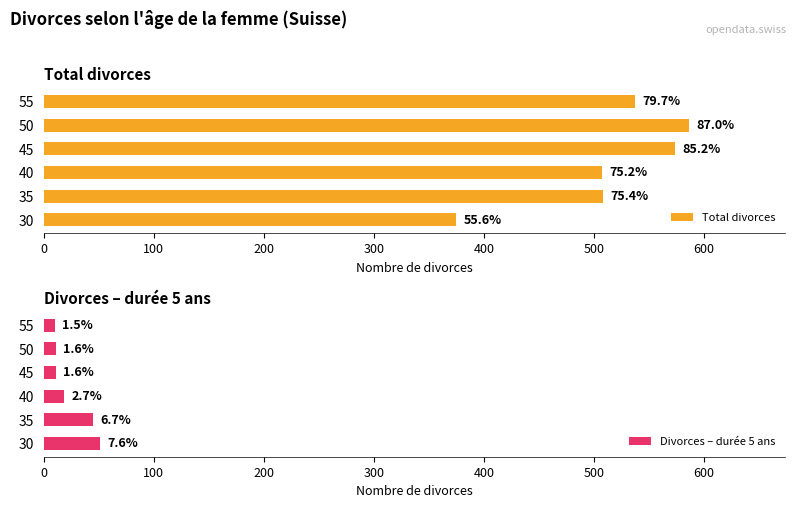

Is the value of Total divorces at 40 greater than the value of Divorces – durée 5 ans at 55?

Yes